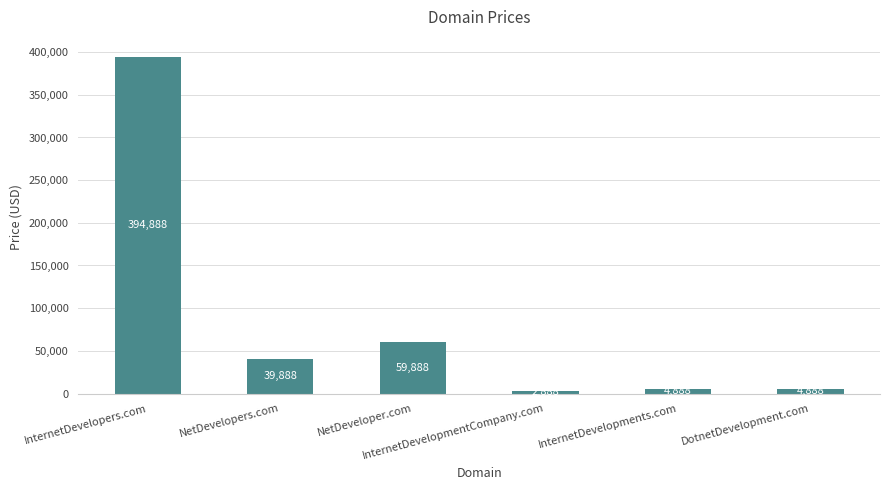

How many data points does each series have?

6